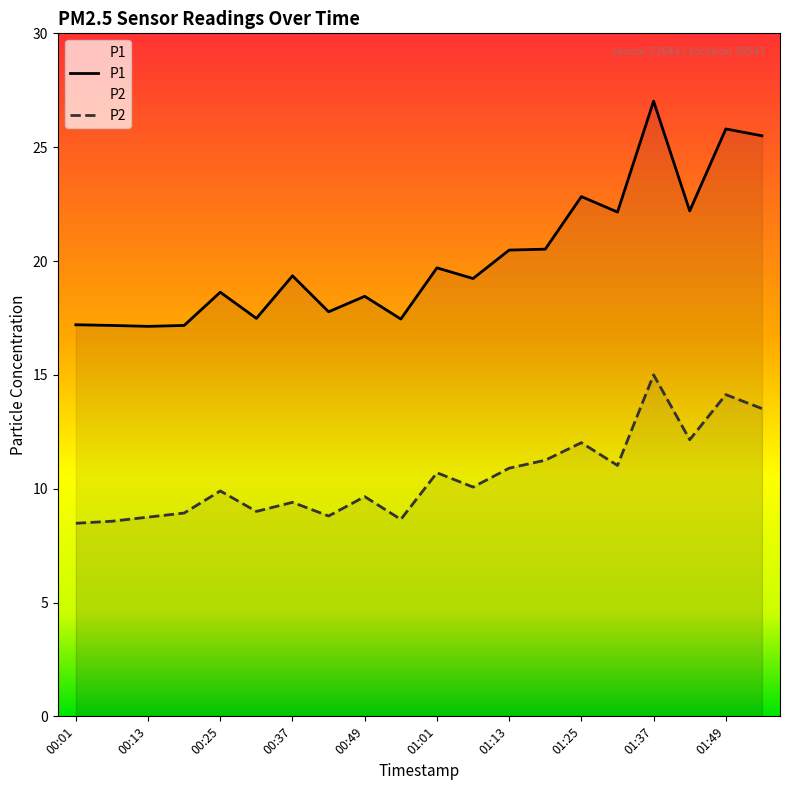

What is the lowest value of the P1 series?

17.1